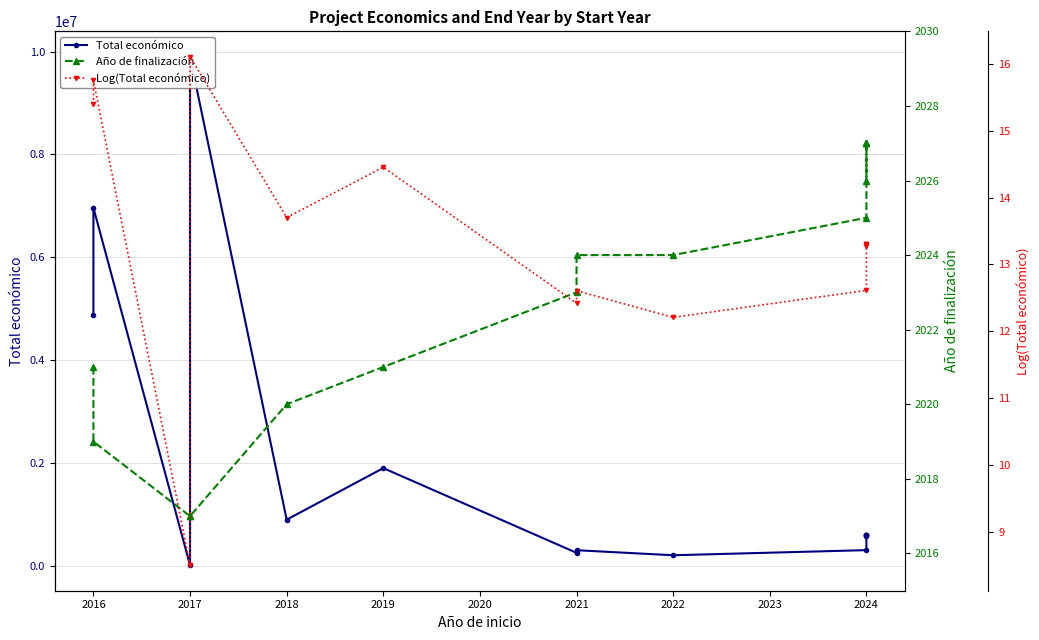

The Año de finalización series shows 656.4 at 2016. True or false?

False